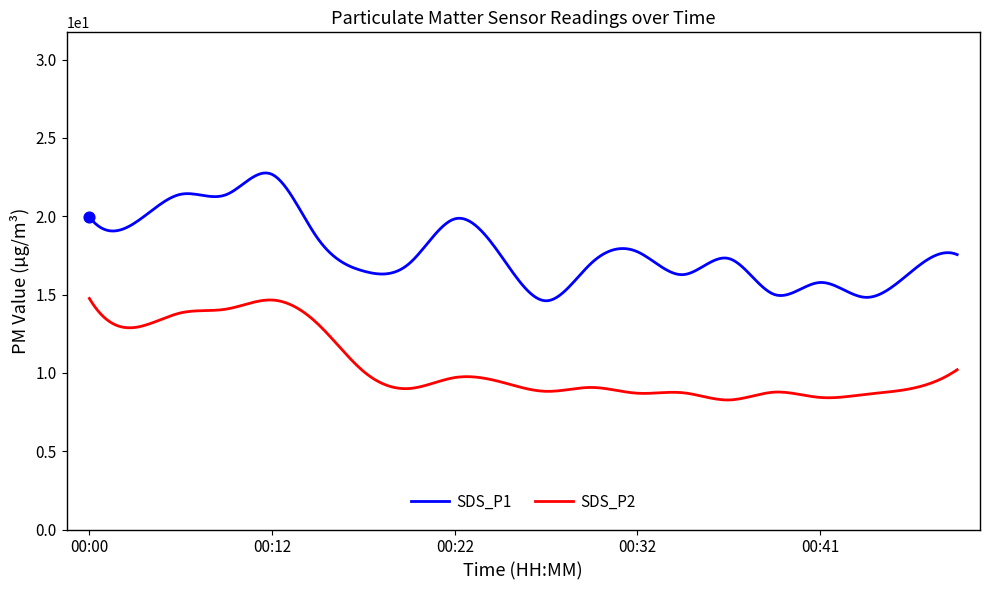

What are all the series names shown in the legend?

SDS_P1, SDS_P2